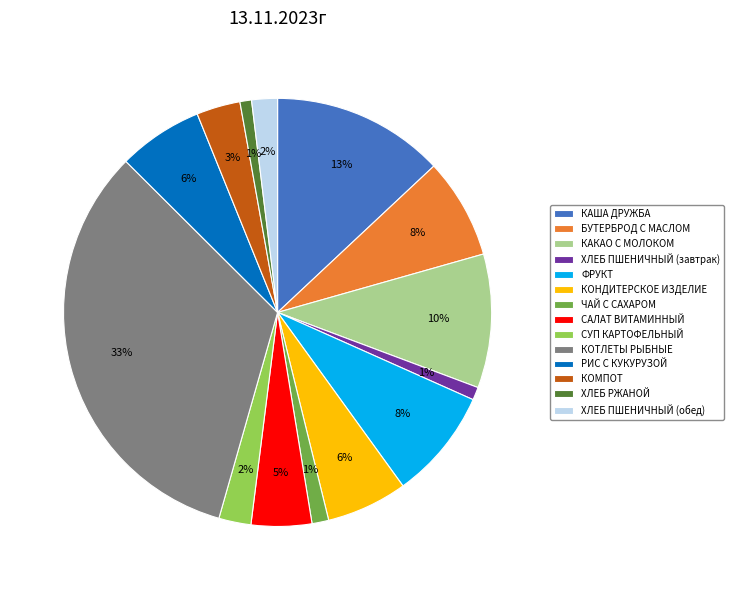

Do КОТЛЕТЫ РЫБНЫЕ and КОМПОТ together represent more than half of the pie?

No